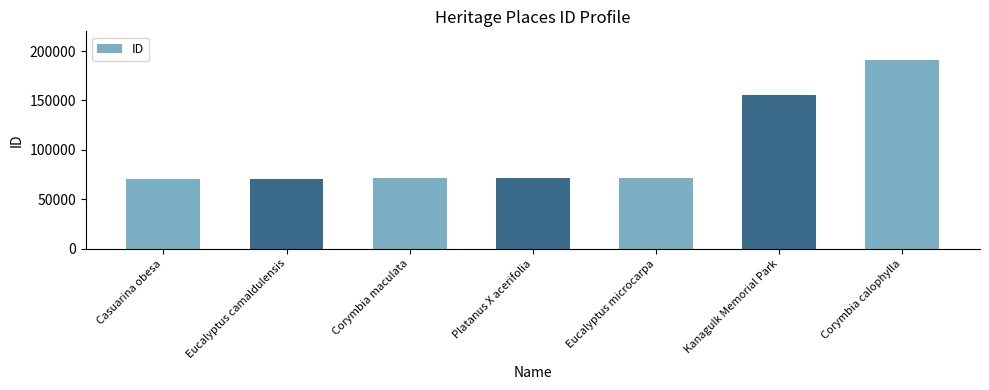

Where is the data nearest to the value 131082?

Kanagulk Memorial Park